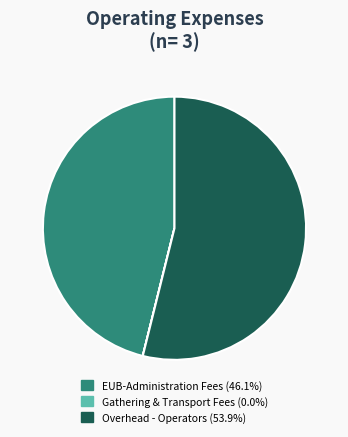

Which category accounts for the majority?

Overhead - Operators